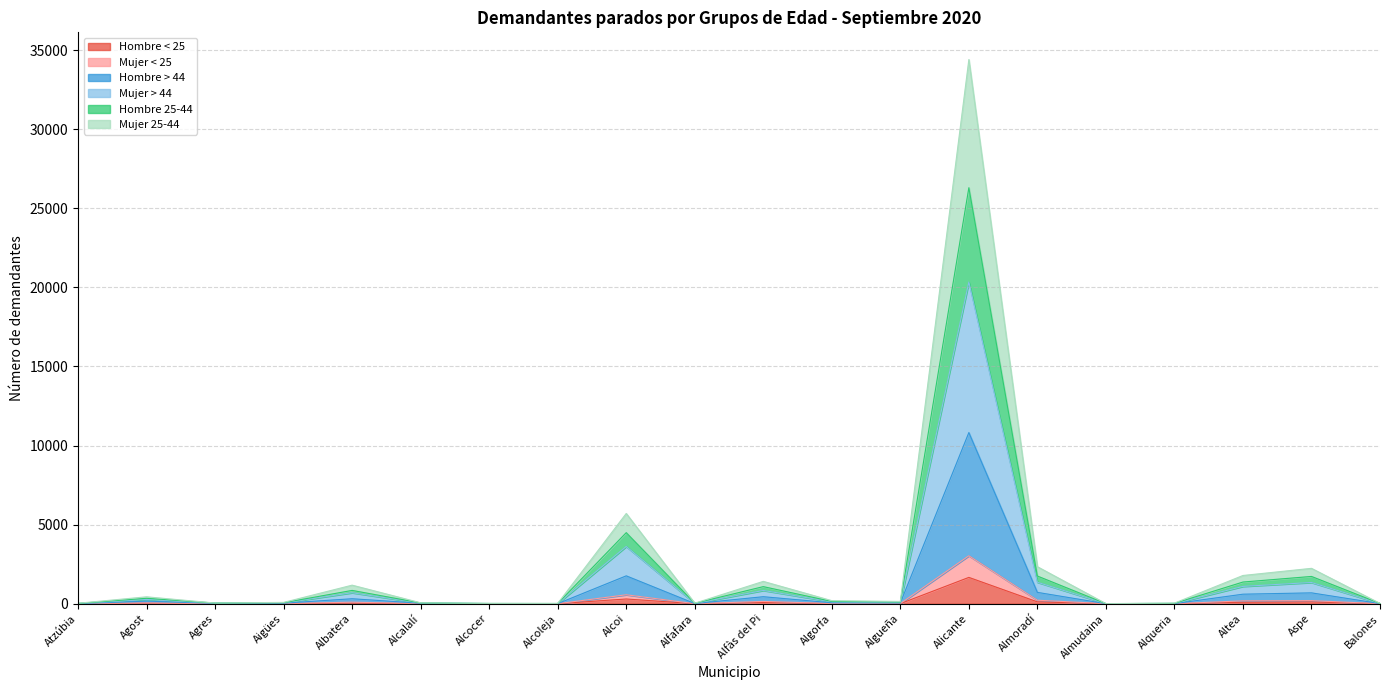

The value of Hombre < 25 at Alcoleja is 0. True or false?

True